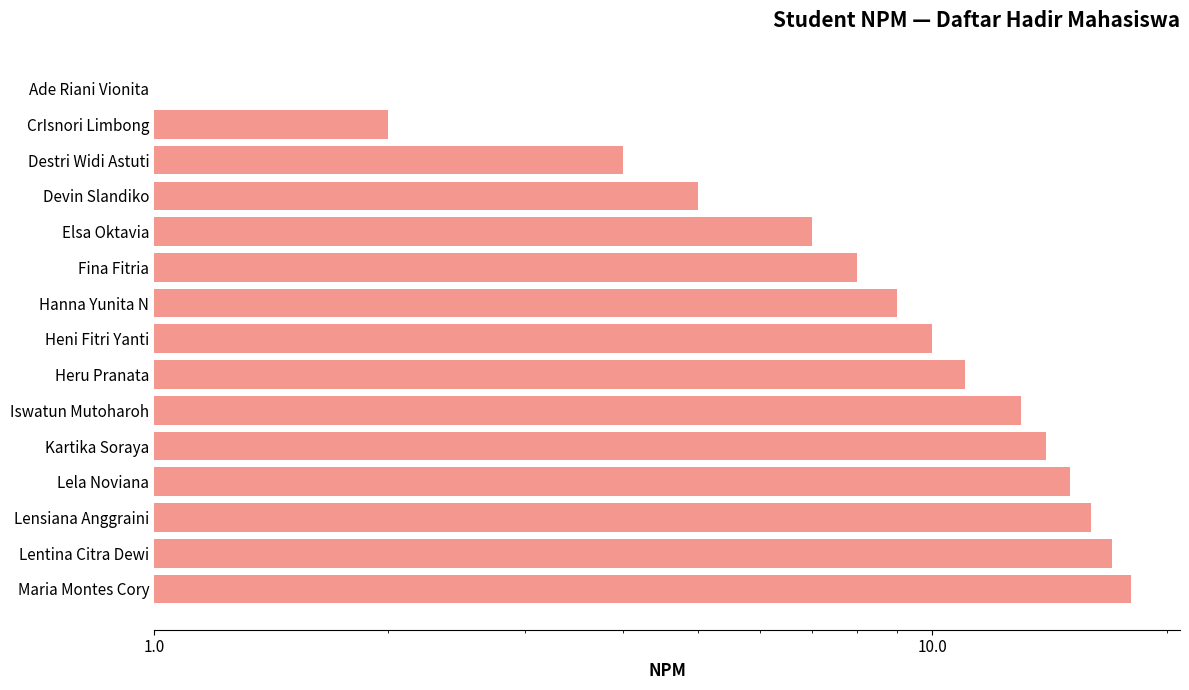

Reading left to right, transcribe all the data shown in this chart.

1	2	4	5	7	8	9	10	11	13	14	15	16	17	18